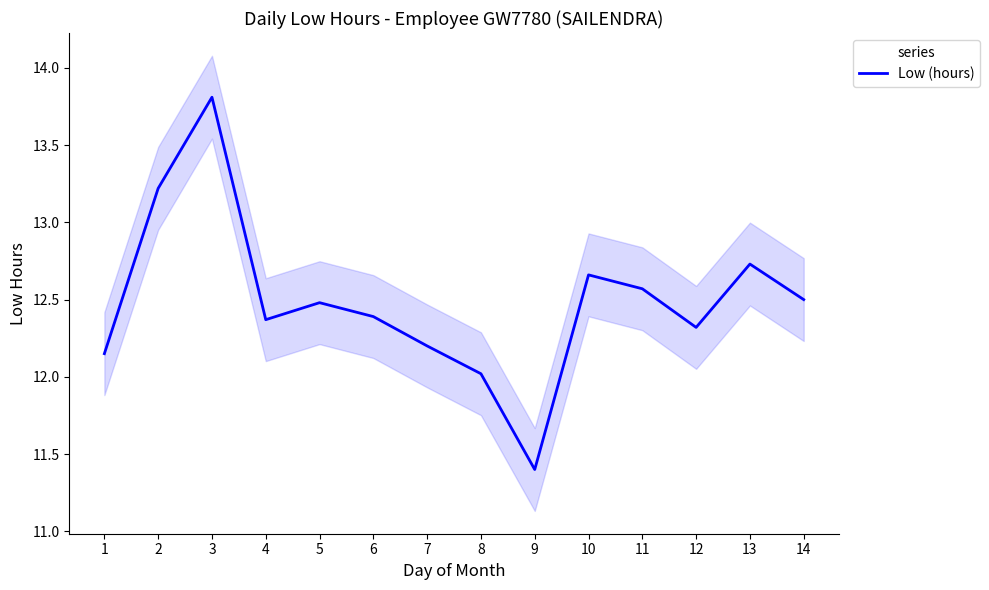

Is it true that the value at 6 is 12.4?

True